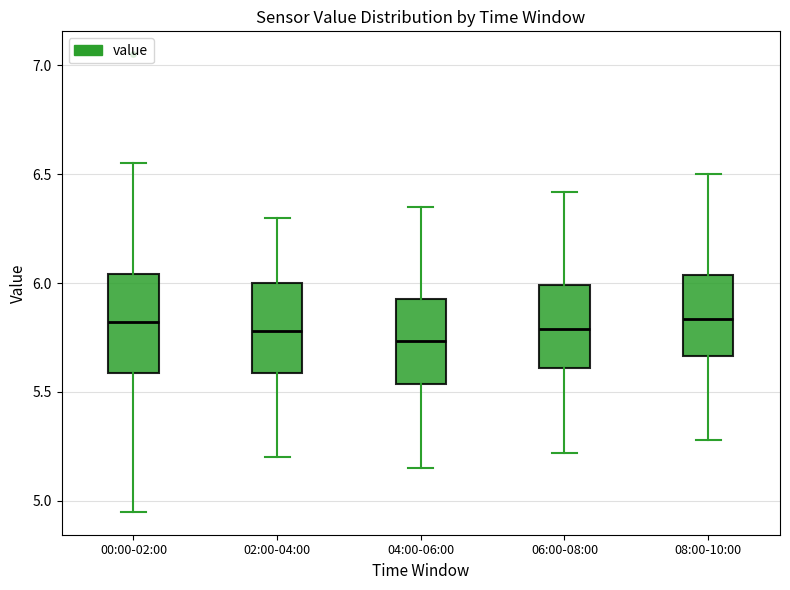

Where is the upper edge of the box for 00:00-02:00 on the y-axis? The values are not printed on the chart, so give them approximately, as read against the axis.

6.05